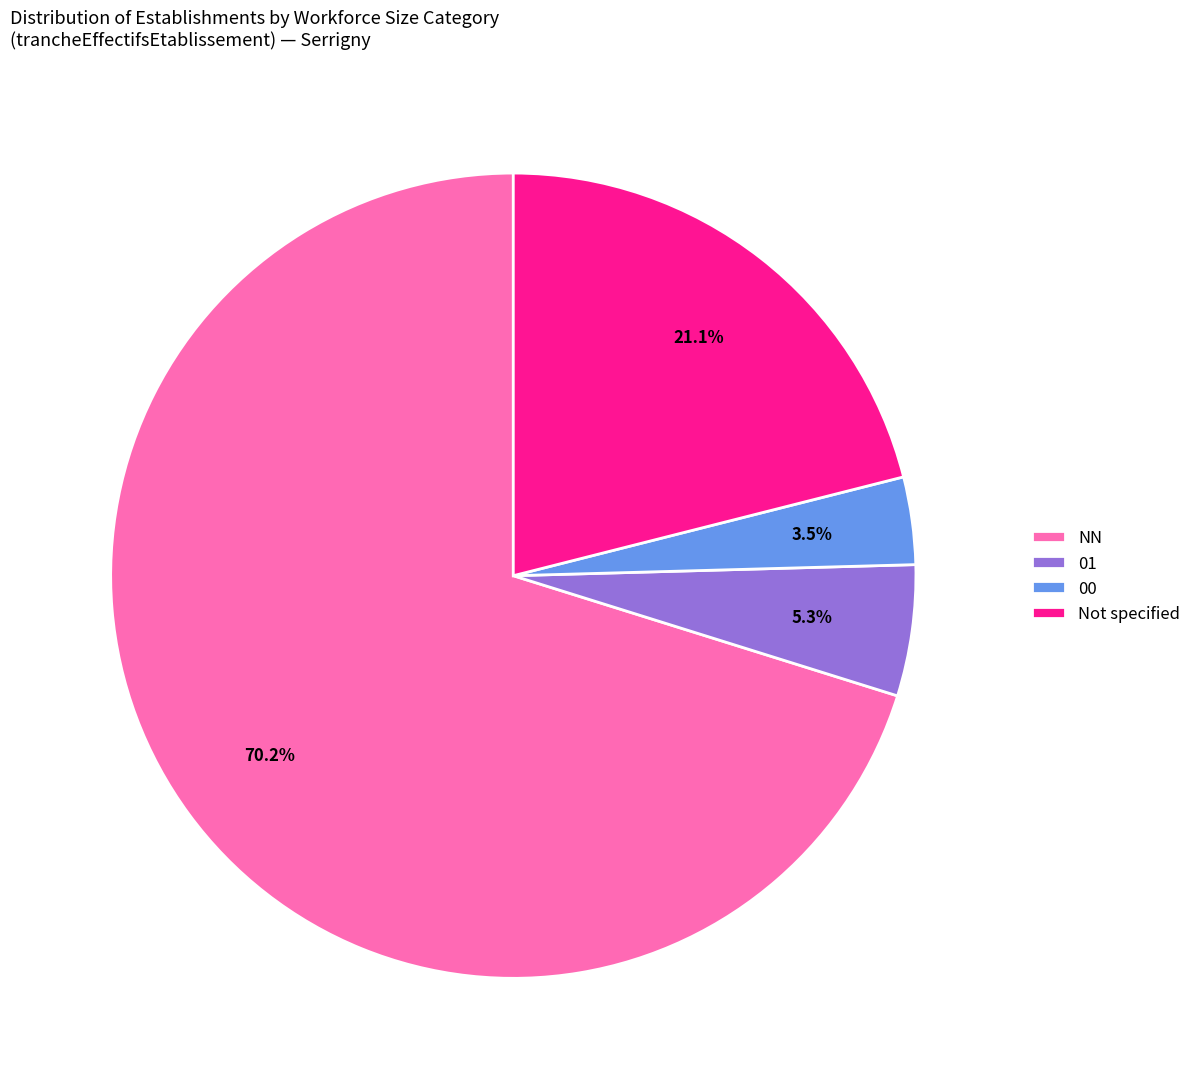

What is the largest slice in the pie chart?

NN